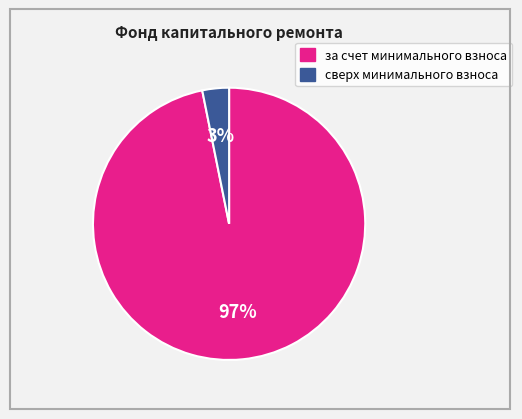

Is the sum of сверх минимального взноса and за счет минимального взноса greater than half?

Yes